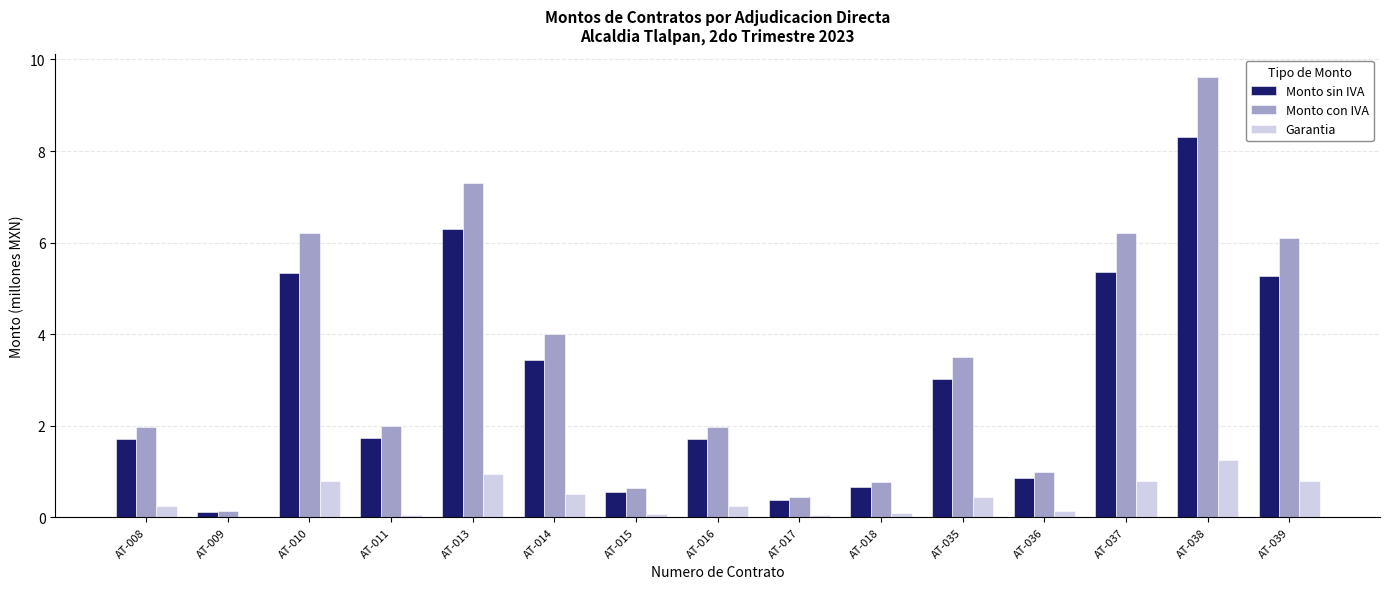

What is the sum of the Garantia values at AT-013 and AT-035?

1.4